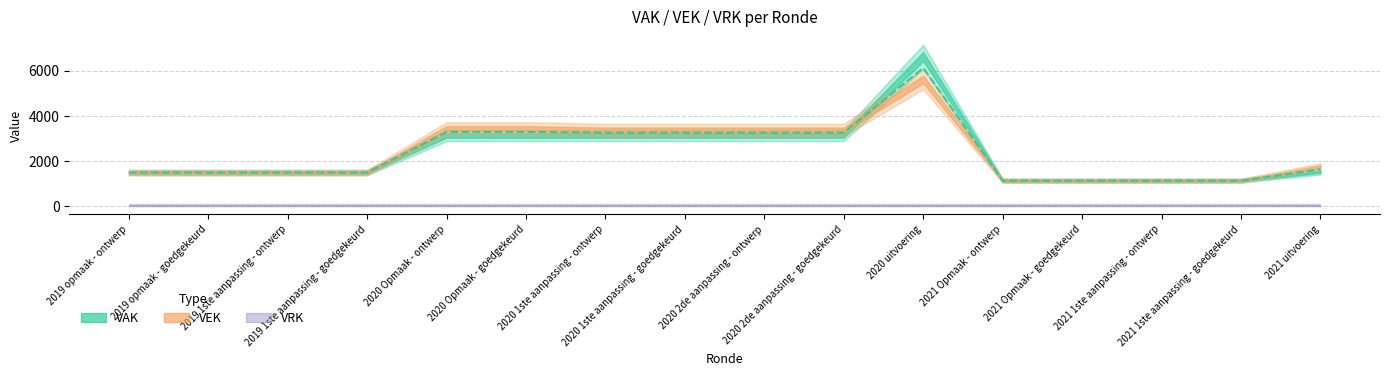

What position from the left is 2019 opmaak - goedgekeurd?

2